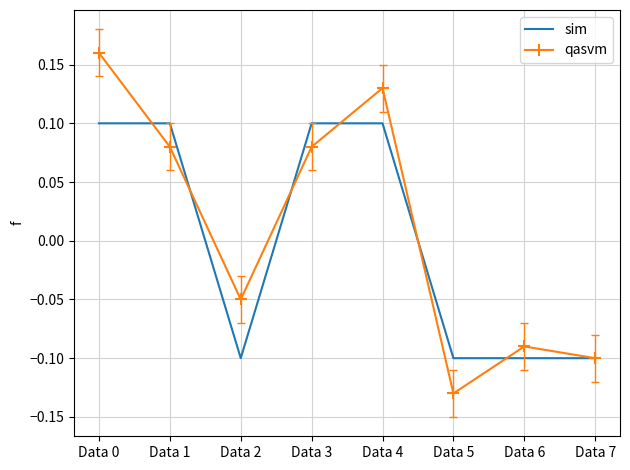

At which label does qasvm reach its peak?

Data 0